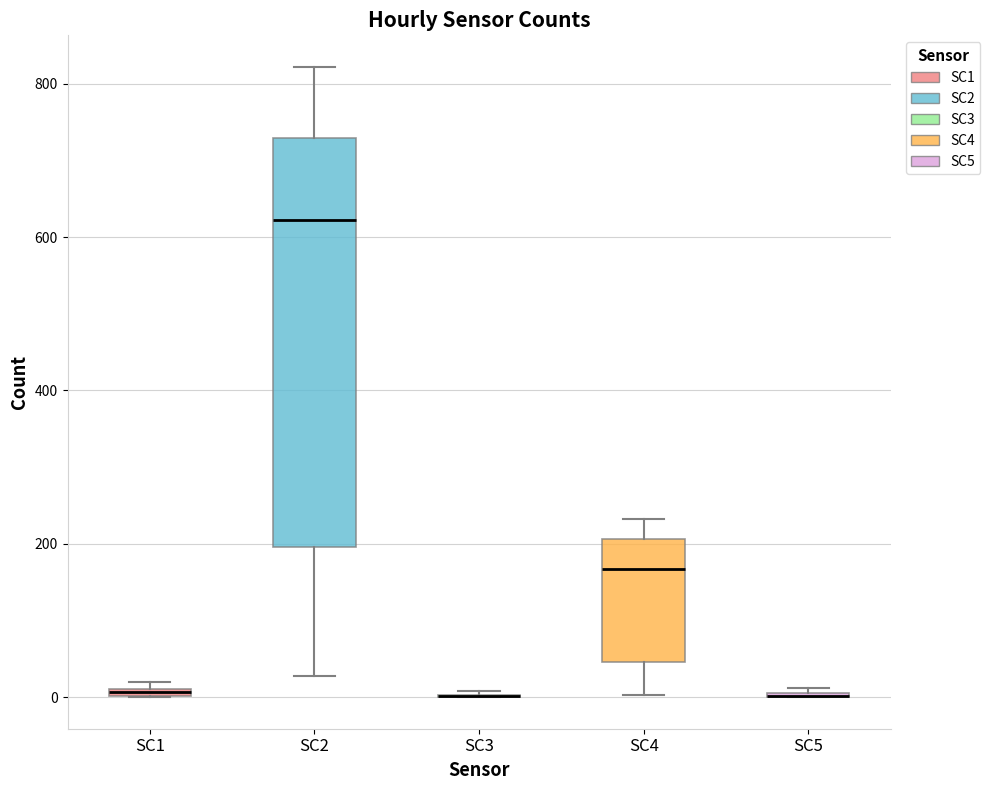

Which box is the tallest, from its lower edge to its upper edge?

SC2